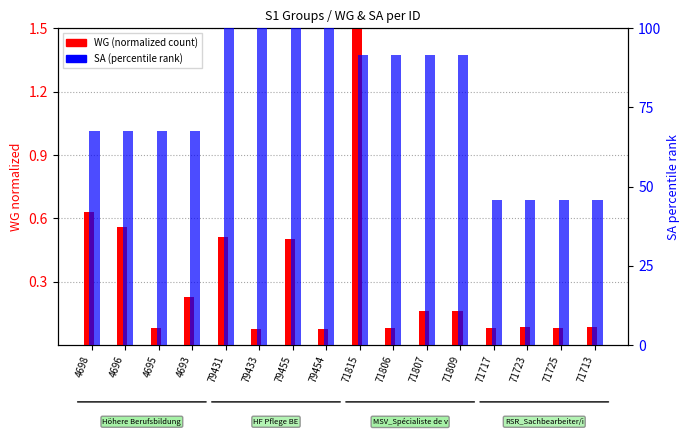

Reading right to left, transcribe all the data shown in this chart.

WG (normalized): 0.1	0.1	0.1	0.1	0.2	0.2	0.1	1.5	0.1	0.5	0.1	0.5	0.2	0.1	0.6	0.6
SA (percentile rank): 45.8	45.8	45.8	45.8	91.5	91.5	91.5	91.5	100.0	100.0	100.0	100.0	67.6	67.6	67.6	67.6